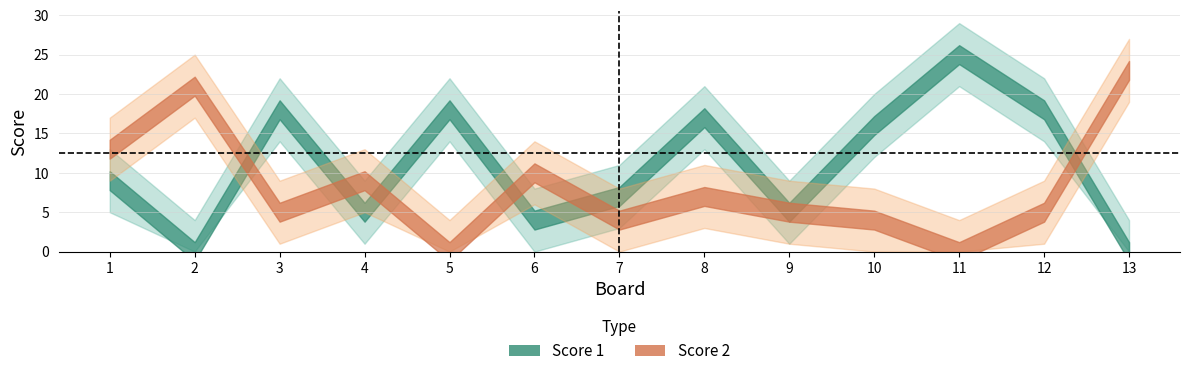

Count the number of data series in this chart.

2